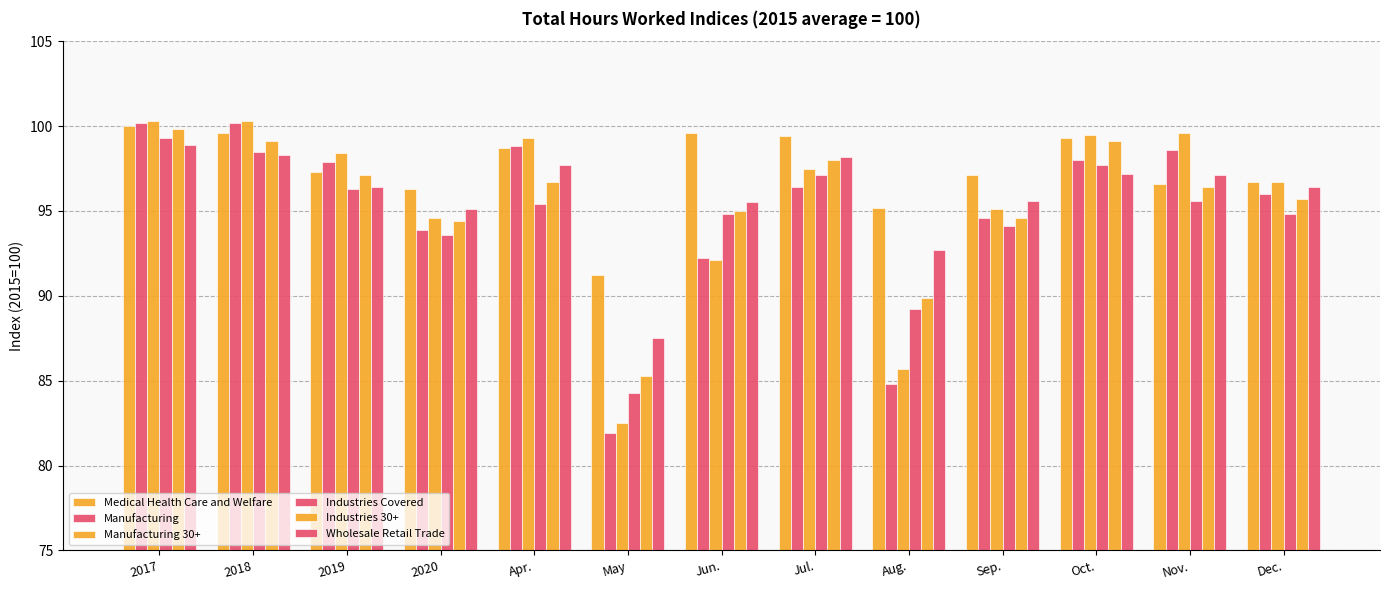

Does the chart contain any negative values?

No